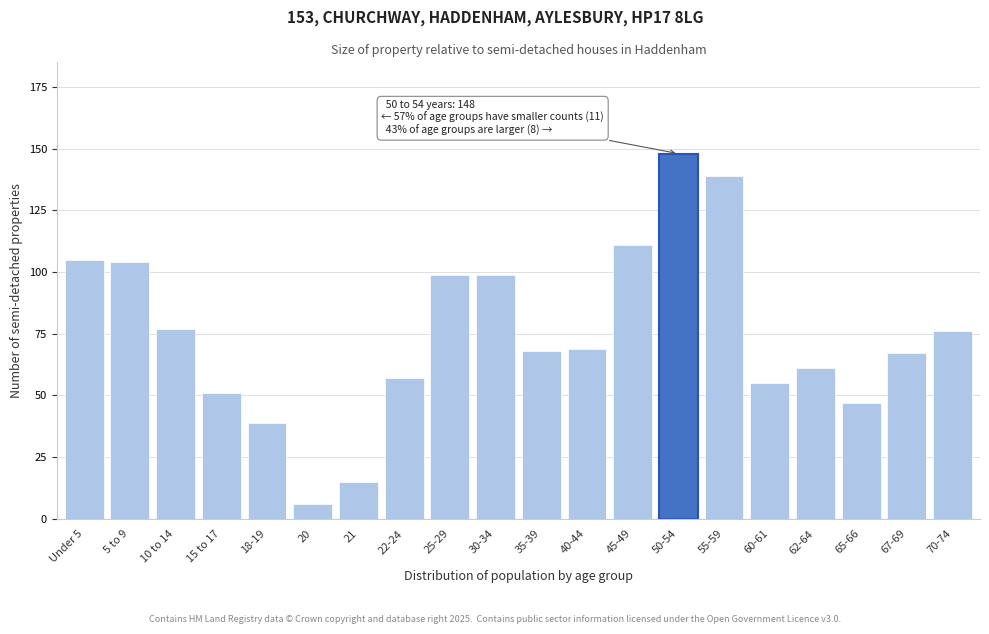

Reading left to right, transcribe all the data shown in this chart.

Under 5=105	5 to 9=104	10 to 14=77	15 to 17=51	18-19=39	20=6	21=15	22-24=57	25-29=99	30-34=99	35-39=68	40-44=69	45-49=111	50-54=148	55-59=139	60-61=55	62-64=61	65-66=47	67-69=67	70-74=76